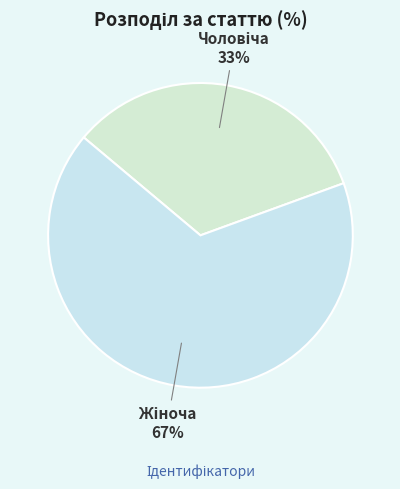

Which category has the biggest portion of the pie?

Жіноча